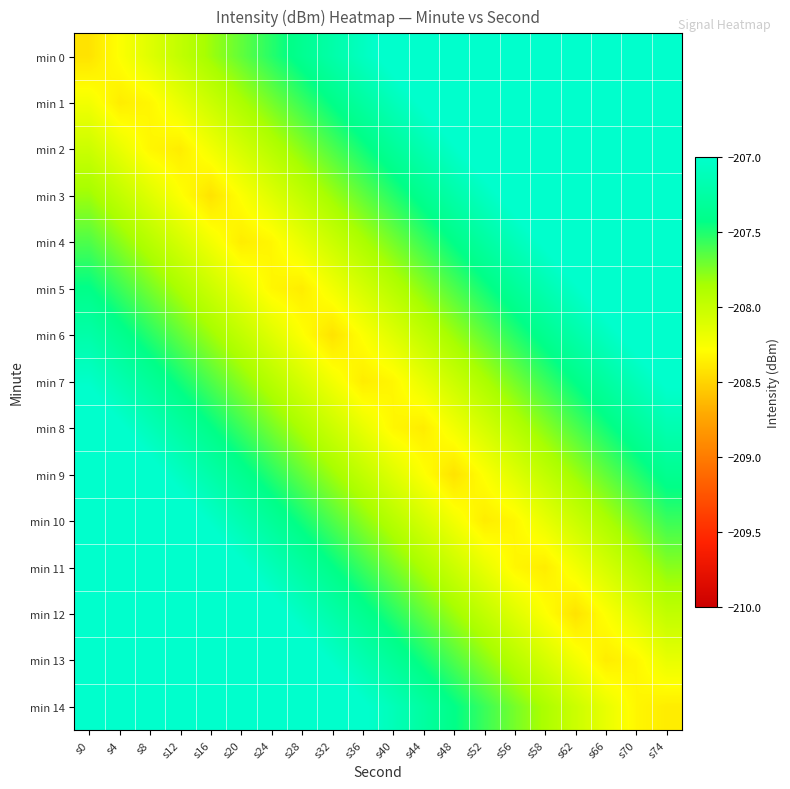

Reading left to right, extract all data points from this chart.

min 0: s0=-208.4	s4=-208.3	s8=-208.1	s12=-208.0	s16=-207.8	s20=-207.7	s24=-207.5	s28=-207.4	s32=-207.2	s36=-207.1	s40=-206.9	s44=-206.8	s48=-206.6	s52=-206.5	s56=-206.3	s58=-206.2	s62=-206.0	s66=-205.9	s70=-205.7	s74=-205.6
min 1: s0=-208.2	s4=-208.4	s8=-208.3	s12=-208.2	s16=-208.0	s20=-207.9	s24=-207.7	s28=-207.6	s32=-207.4	s36=-207.3	s40=-207.1	s44=-207.0	s48=-206.8	s52=-206.7	s56=-206.5	s58=-206.4	s62=-206.2	s66=-206.1	s70=-205.9	s74=-205.8
min 2: s0=-208.0	s4=-208.2	s8=-208.3	s12=-208.4	s16=-208.2	s20=-208.1	s24=-207.9	s28=-207.8	s32=-207.6	s36=-207.5	s40=-207.3	s44=-207.2	s48=-207.0	s52=-206.9	s56=-206.7	s58=-206.6	s62=-206.4	s66=-206.3	s70=-206.1	s74=-206.0
min 3: s0=-207.8	s4=-208.0	s8=-208.1	s12=-208.3	s16=-208.4	s20=-208.3	s24=-208.1	s28=-208.0	s32=-207.8	s36=-207.7	s40=-207.5	s44=-207.4	s48=-207.2	s52=-207.1	s56=-206.9	s58=-206.8	s62=-206.6	s66=-206.5	s70=-206.3	s74=-206.2
min 4: s0=-207.6	s4=-207.8	s8=-207.9	s12=-208.1	s16=-208.2	s20=-208.4	s24=-208.3	s28=-208.2	s32=-208.0	s36=-207.9	s40=-207.7	s44=-207.6	s48=-207.4	s52=-207.3	s56=-207.1	s58=-207.0	s62=-206.8	s66=-206.7	s70=-206.5	s74=-206.4
min 5: s0=-207.4	s4=-207.6	s8=-207.7	s12=-207.9	s16=-208.0	s20=-208.2	s24=-208.3	s28=-208.4	s32=-208.2	s36=-208.1	s40=-207.9	s44=-207.8	s48=-207.6	s52=-207.5	s56=-207.3	s58=-207.2	s62=-207.0	s66=-206.9	s70=-206.7	s74=-206.6
min 6: s0=-207.2	s4=-207.4	s8=-207.5	s12=-207.7	s16=-207.8	s20=-208.0	s24=-208.1	s28=-208.3	s32=-208.4	s36=-208.3	s40=-208.1	s44=-208.0	s48=-207.8	s52=-207.7	s56=-207.5	s58=-207.4	s62=-207.2	s66=-207.1	s70=-206.9	s74=-206.8
min 7: s0=-207.0	s4=-207.2	s8=-207.3	s12=-207.5	s16=-207.6	s20=-207.8	s24=-207.9	s28=-208.1	s32=-208.2	s36=-208.4	s40=-208.3	s44=-208.2	s48=-208.0	s52=-207.9	s56=-207.7	s58=-207.6	s62=-207.4	s66=-207.3	s70=-207.1	s74=-207.0
min 8: s0=-206.8	s4=-207.0	s8=-207.1	s12=-207.3	s16=-207.4	s20=-207.6	s24=-207.7	s28=-207.9	s32=-208.0	s36=-208.2	s40=-208.3	s44=-208.4	s48=-208.2	s52=-208.1	s56=-207.9	s58=-207.8	s62=-207.6	s66=-207.5	s70=-207.3	s74=-207.2
min 9: s0=-206.6	s4=-206.8	s8=-206.9	s12=-207.1	s16=-207.2	s20=-207.4	s24=-207.5	s28=-207.7	s32=-207.8	s36=-208.0	s40=-208.1	s44=-208.3	s48=-208.4	s52=-208.3	s56=-208.1	s58=-208.0	s62=-207.8	s66=-207.7	s70=-207.5	s74=-207.4
min 10: s0=-206.4	s4=-206.6	s8=-206.7	s12=-206.9	s16=-207.0	s20=-207.2	s24=-207.3	s28=-207.5	s32=-207.6	s36=-207.8	s40=-207.9	s44=-208.1	s48=-208.2	s52=-208.4	s56=-208.3	s58=-208.2	s62=-208.0	s66=-207.9	s70=-207.7	s74=-207.6
min 11: s0=-206.2	s4=-206.4	s8=-206.5	s12=-206.7	s16=-206.8	s20=-207.0	s24=-207.1	s28=-207.3	s32=-207.4	s36=-207.6	s40=-207.7	s44=-207.9	s48=-208.0	s52=-208.2	s56=-208.3	s58=-208.4	s62=-208.2	s66=-208.1	s70=-207.9	s74=-207.8
min 12: s0=-206.0	s4=-206.2	s8=-206.3	s12=-206.5	s16=-206.6	s20=-206.8	s24=-206.9	s28=-207.1	s32=-207.2	s36=-207.4	s40=-207.5	s44=-207.7	s48=-207.8	s52=-208.0	s56=-208.1	s58=-208.3	s62=-208.4	s66=-208.3	s70=-208.1	s74=-208.0
min 13: s0=-205.8	s4=-206.0	s8=-206.1	s12=-206.3	s16=-206.4	s20=-206.6	s24=-206.7	s28=-206.9	s32=-207.0	s36=-207.2	s40=-207.3	s44=-207.5	s48=-207.6	s52=-207.8	s56=-207.9	s58=-208.1	s62=-208.2	s66=-208.4	s70=-208.3	s74=-208.2
min 14: s0=-205.6	s4=-205.8	s8=-205.9	s12=-206.1	s16=-206.2	s20=-206.4	s24=-206.5	s28=-206.7	s32=-206.8	s36=-207.0	s40=-207.1	s44=-207.3	s48=-207.4	s52=-207.6	s56=-207.7	s58=-207.9	s62=-208.0	s66=-208.2	s70=-208.3	s74=-208.4